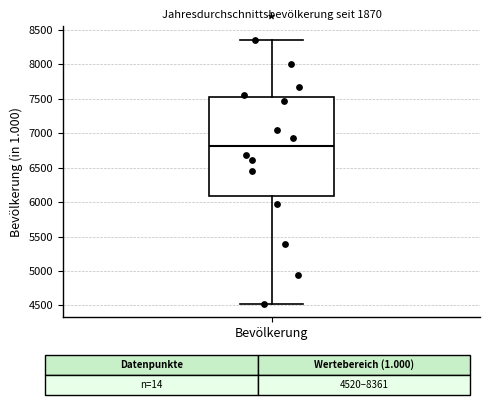

Transcribe this box plot: give where the median line is, the range the box spans, and where the two whiskers end, as read against the y-axis. The values are not printed on the chart, so give them approximately, as read against the axis.

median 6800, box 6100 to 7550, whiskers 4500 to 8350